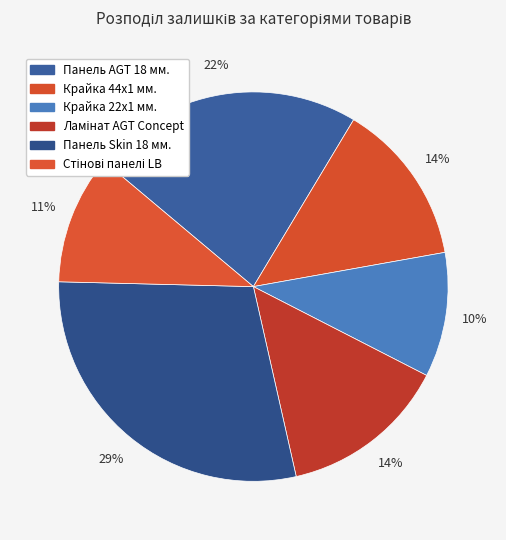

Rank the categories by value from highest to lowest.

Панель Skin 18 мм., Панель AGT 18 мм., Ламінат AGT Concept, Крайка 44x1 мм., Стінові панелі LB, Крайка 22x1 мм.